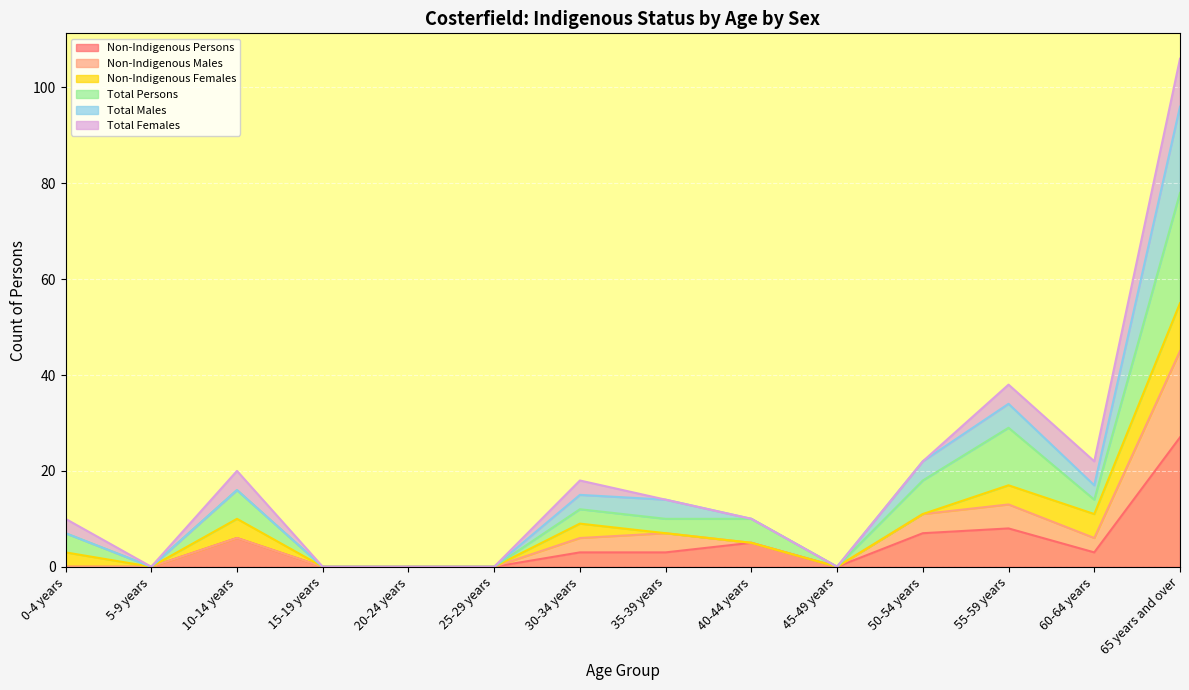

Where is the first local maximum for Non-Indigenous Persons?

10-14 years